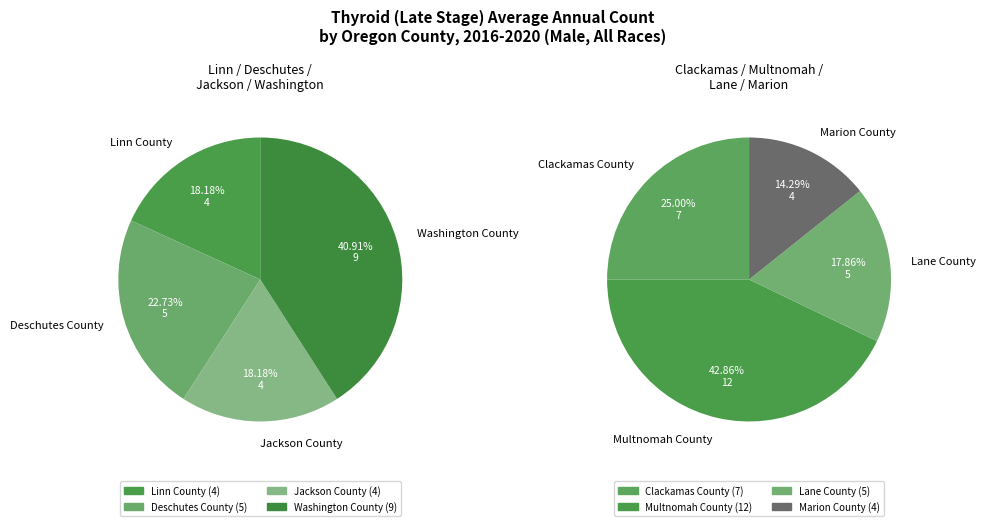

Do 6 and 1 together represent more than half of the pie?

No